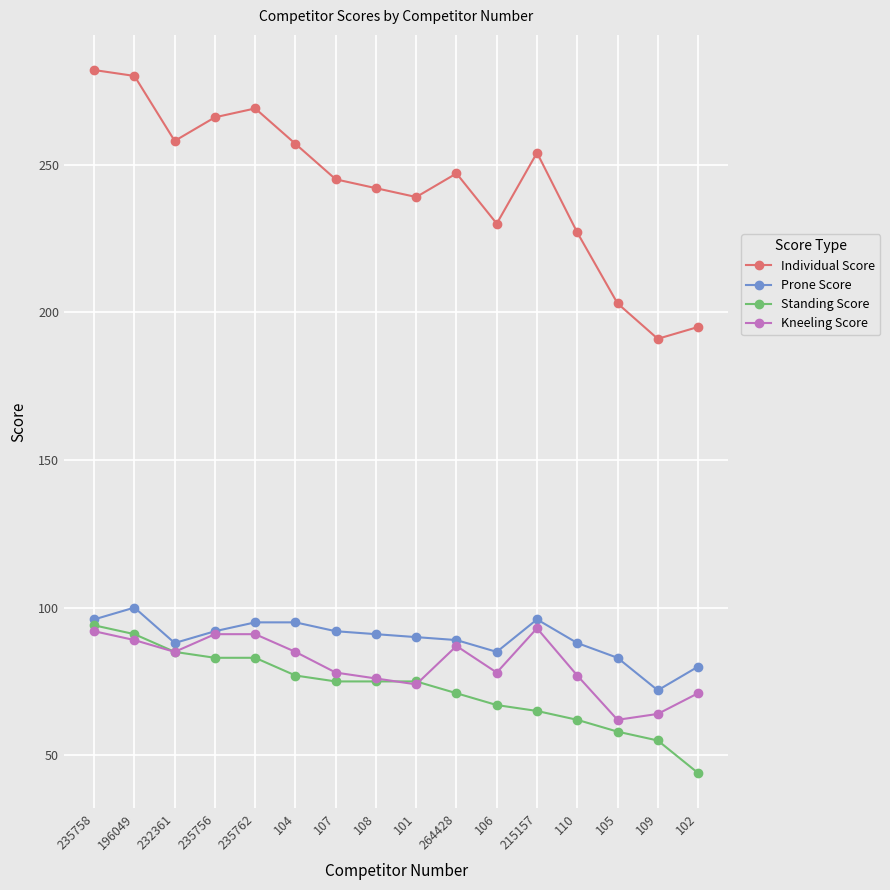

What is the spread (max minus min) of values at 107?

170